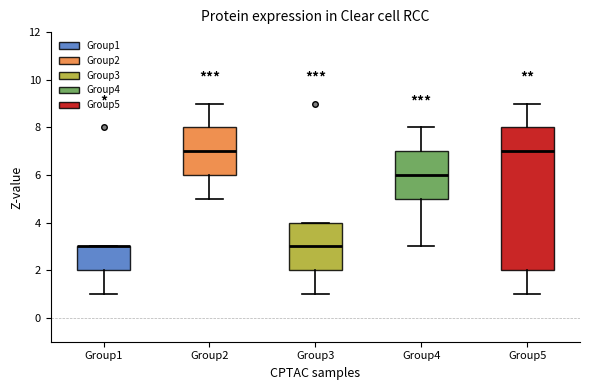

Where is the upper edge of the box for Group1 on the y-axis? The values are not printed on the chart, so give them approximately, as read against the axis.

3